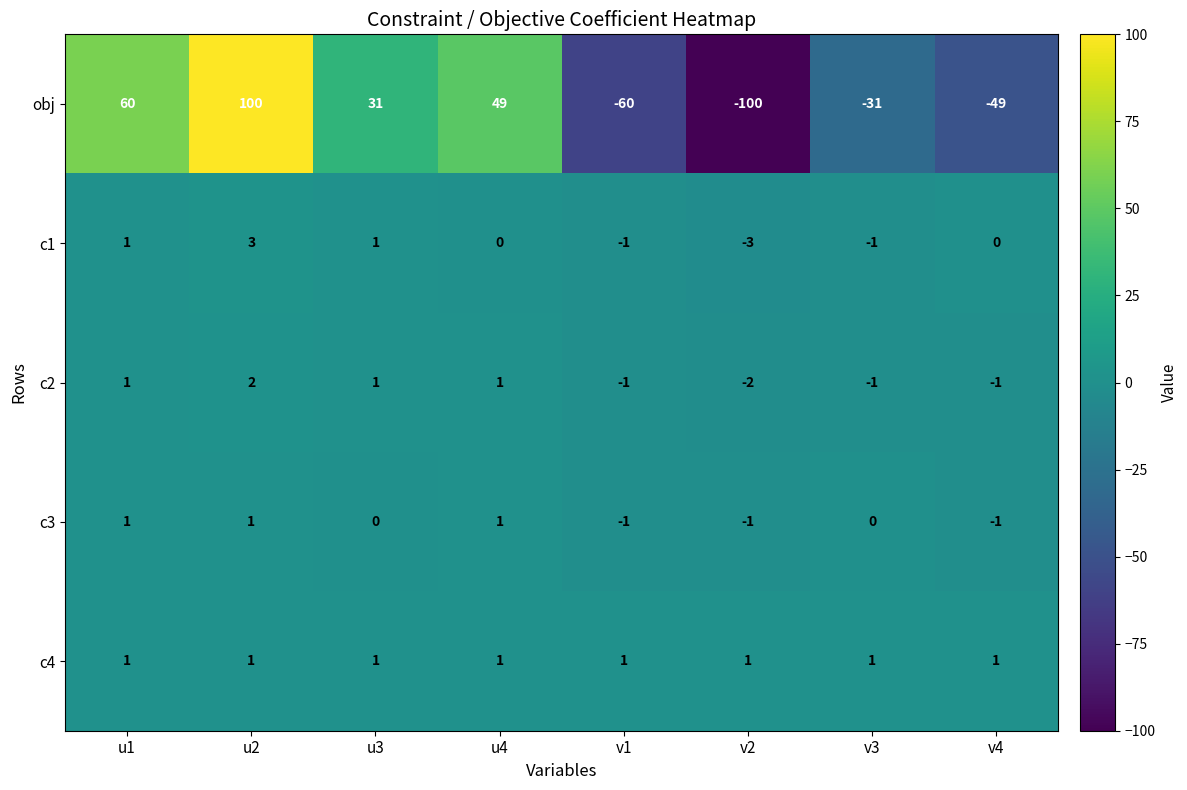

The value of obj at v4 is -74. True or false?

False